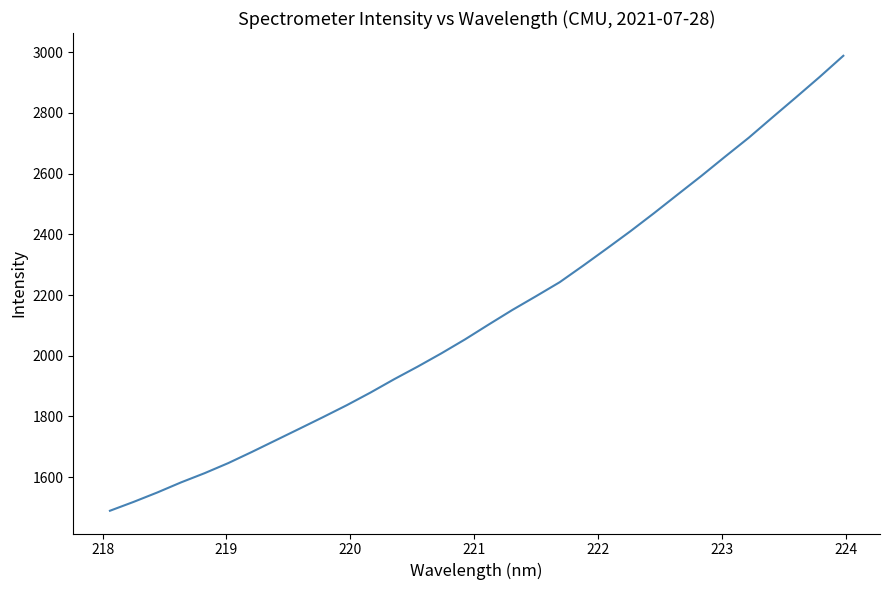

What is the difference between the maximum and minimum values?

1499.5